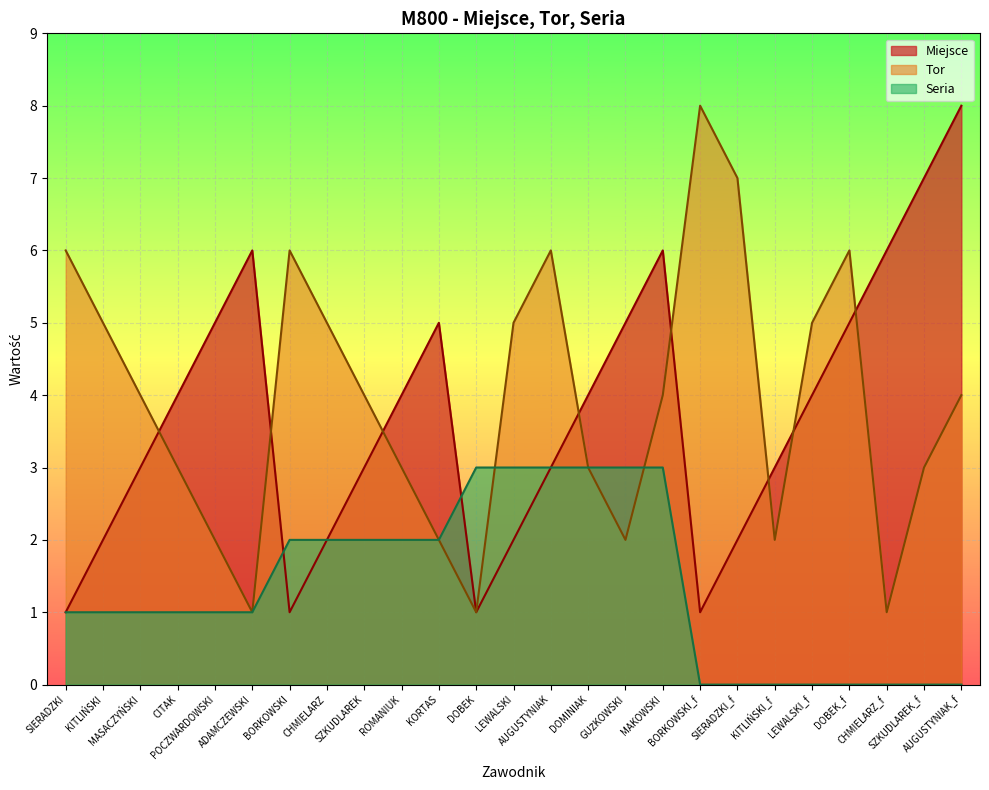

How many Miejsce values are between 2 and 5?

16